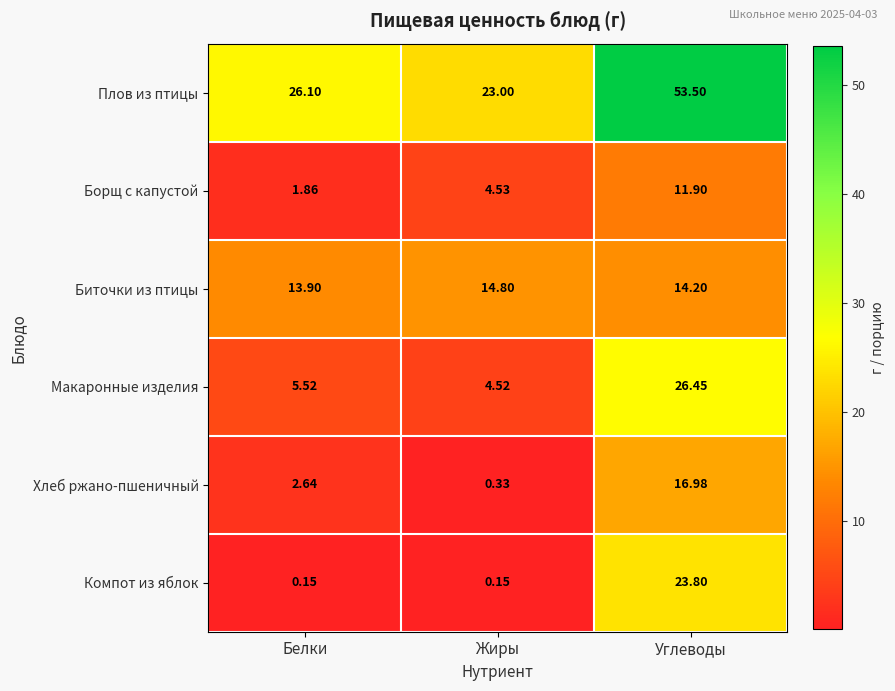

List the series in order of their peak value, lowest first.

Борщ с капустой, Биточки из птицы, Хлеб ржано-пшеничный, Компот из яблок, Макаронные изделия, Плов из птицы